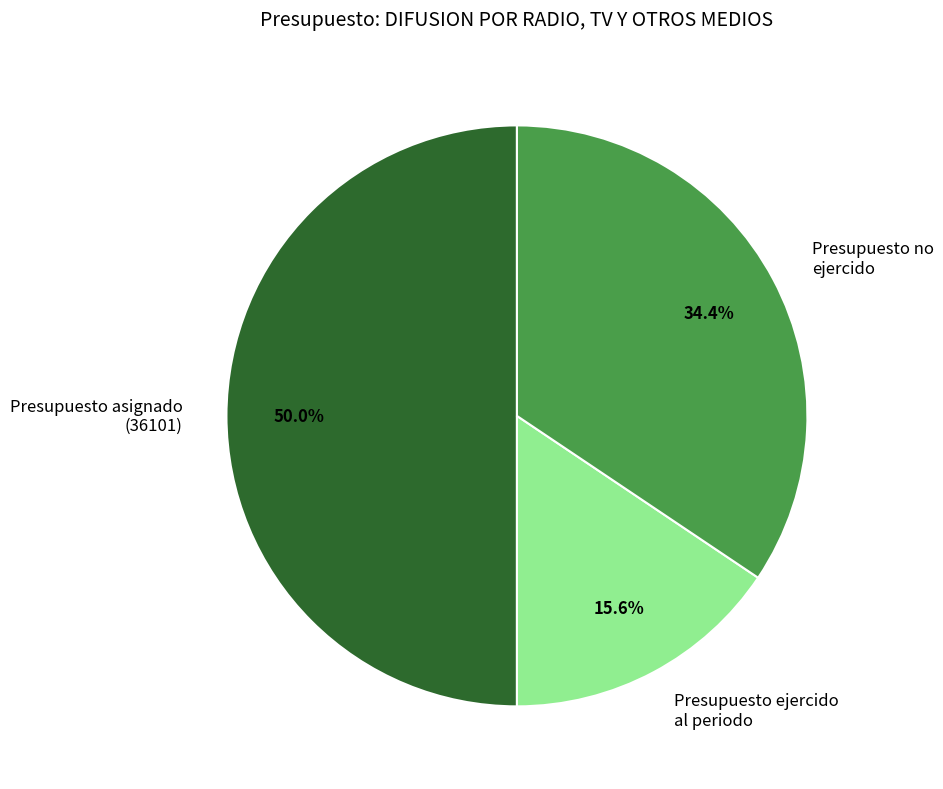

Between Presupuesto asignado (36101) and Presupuesto ejercido al periodo, which is larger?

Presupuesto asignado (36101)